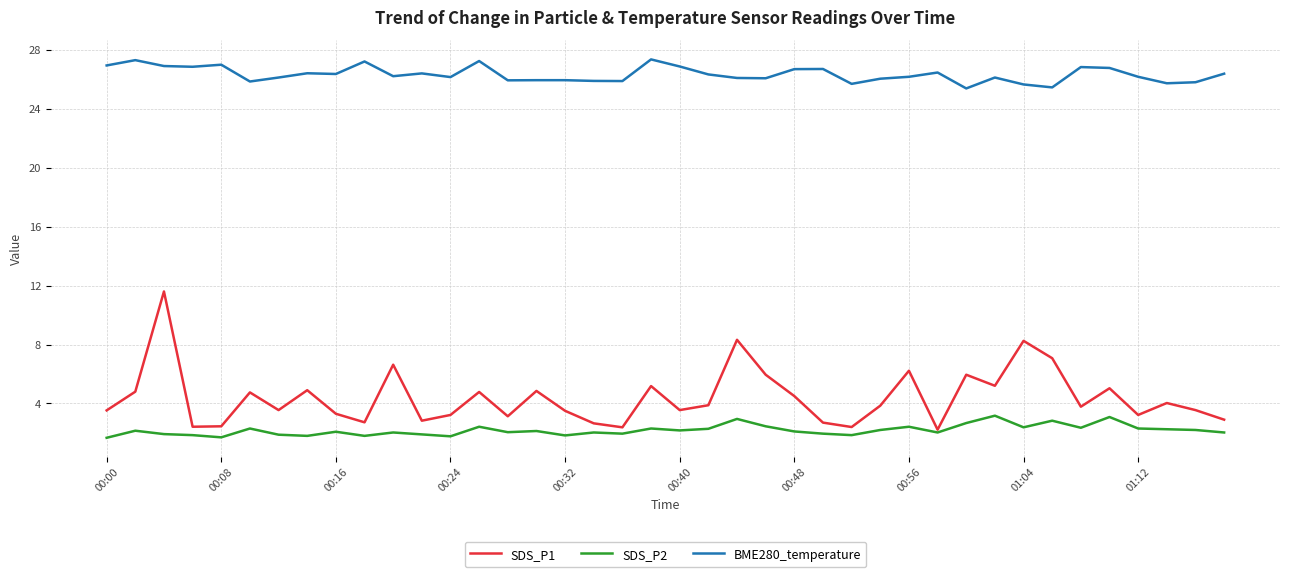

Which series has the widest spread of values?

SDS_P1